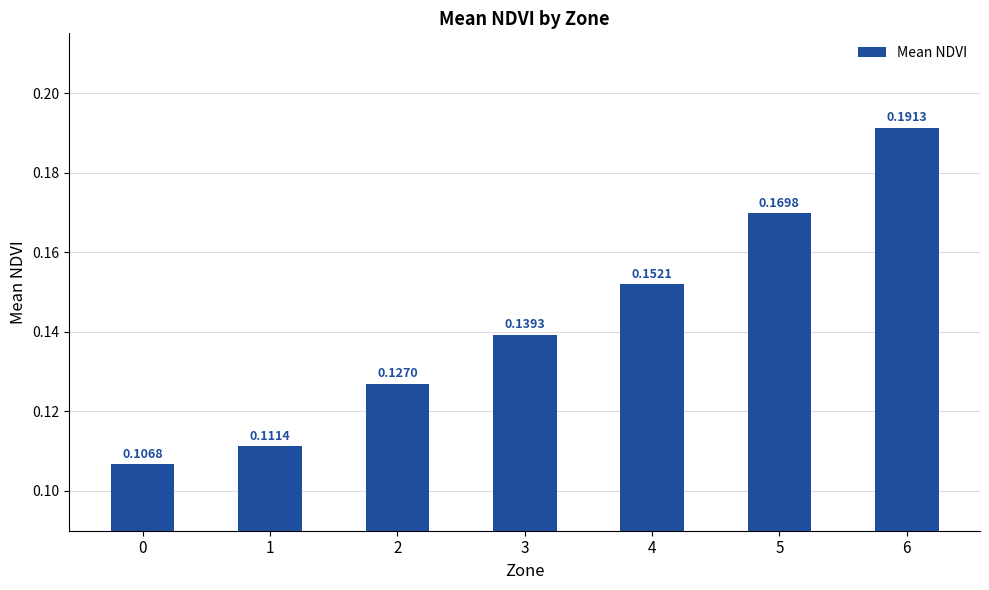

How many bars are there in total?

7